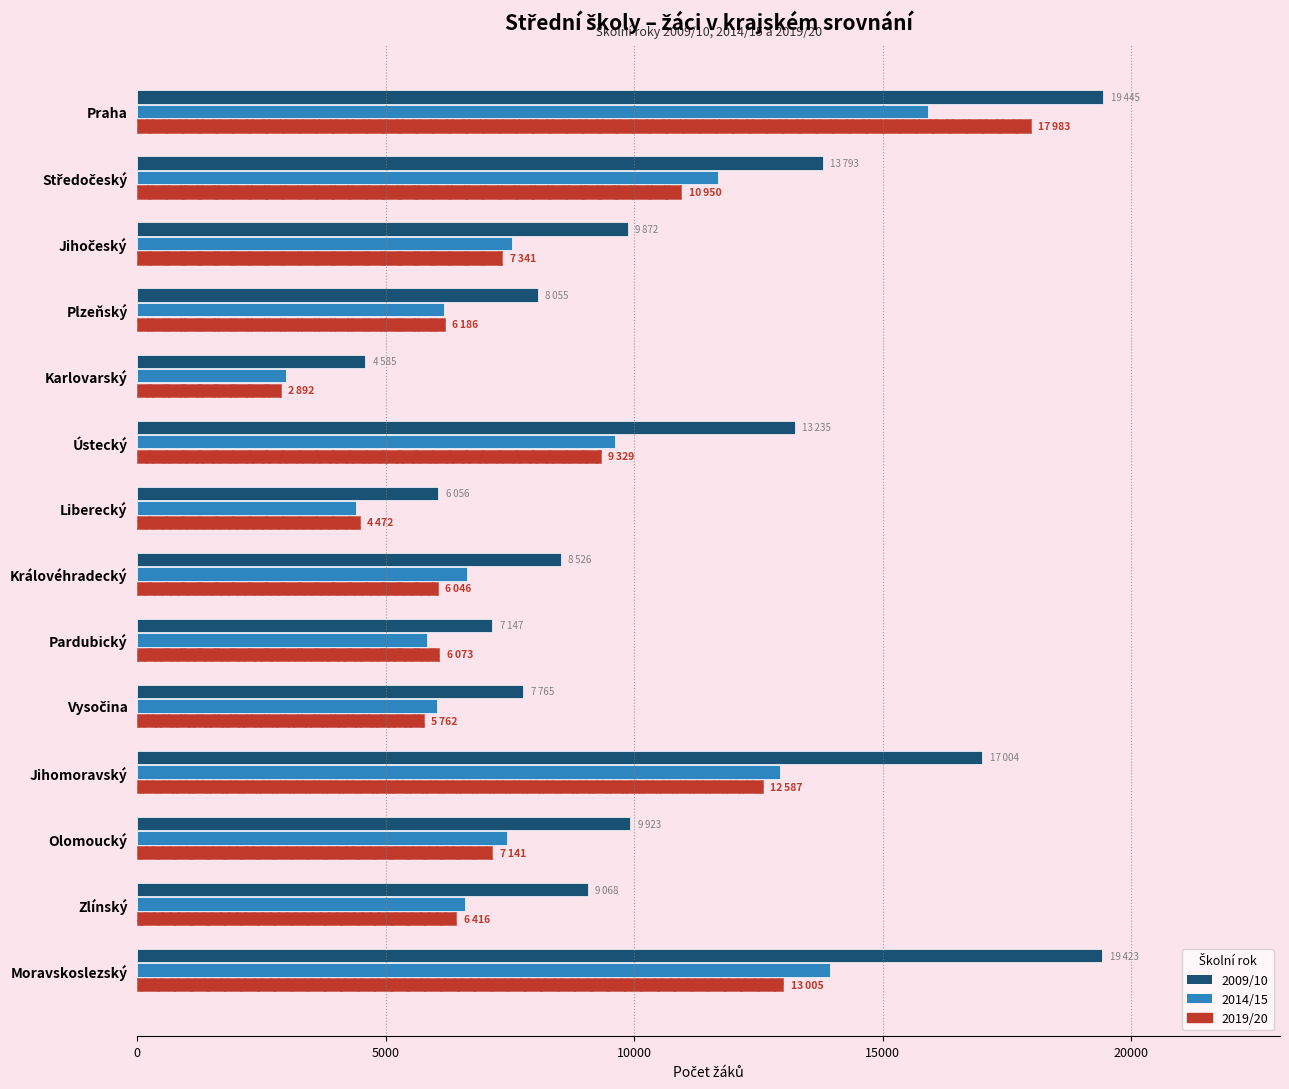

Reading left to right, transcribe all the data shown in this chart.

2009/10: 19445	13793	9872	8055	4585	13235	6056	8526	7147	7765	17004	9923	9068	19423
2014/15: 15919	11680	7534	6167	2992	9612	4397	6634	5838	6030	12931	7442	6605	13944
2019/20: 17983	10950	7341	6186	2892	9329	4472	6046	6073	5762	12587	7141	6416	13005